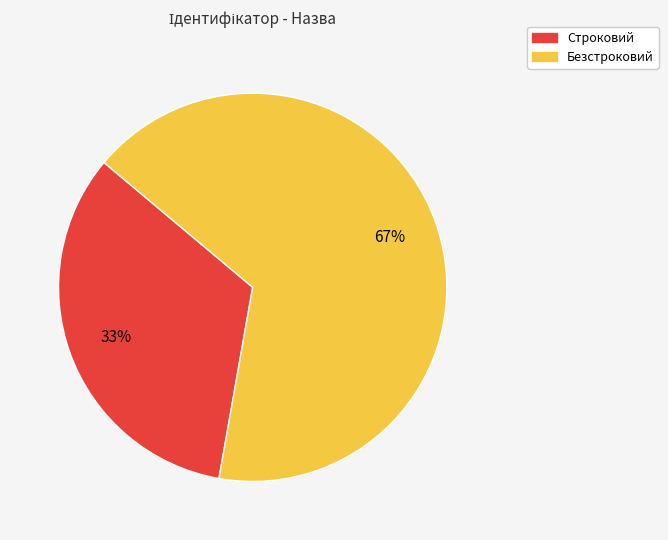

To the nearest percent, what percentage of the pie is Безстроковий?

67%